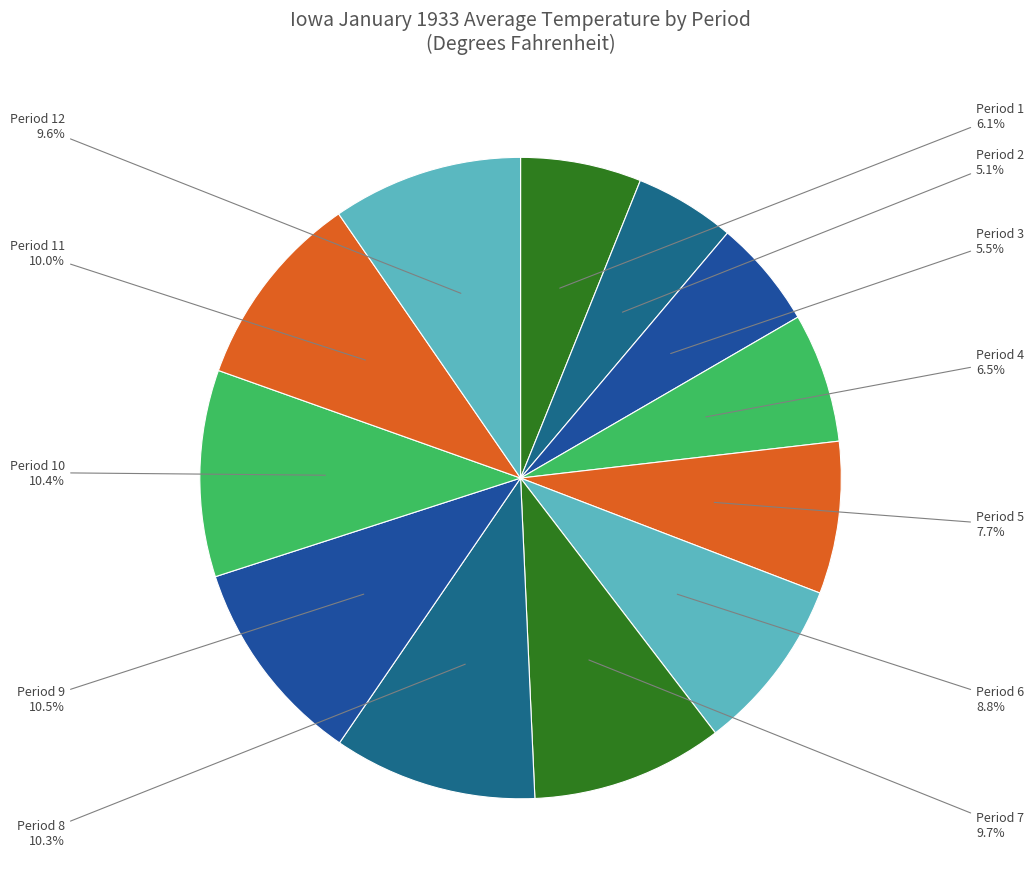

What is the ratio of the value at Period 6 to the value at Period 1?

1.4